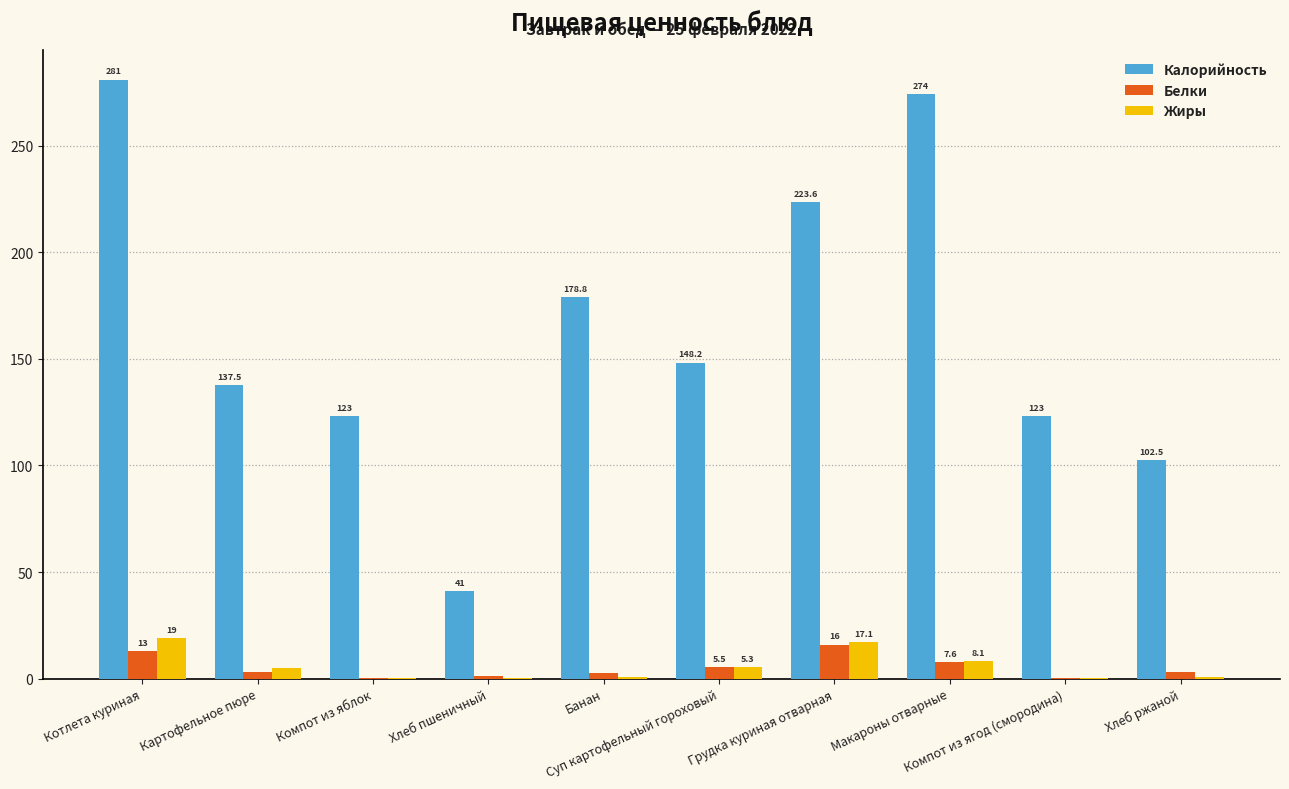

Which series has the widest spread of values?

Калорийность